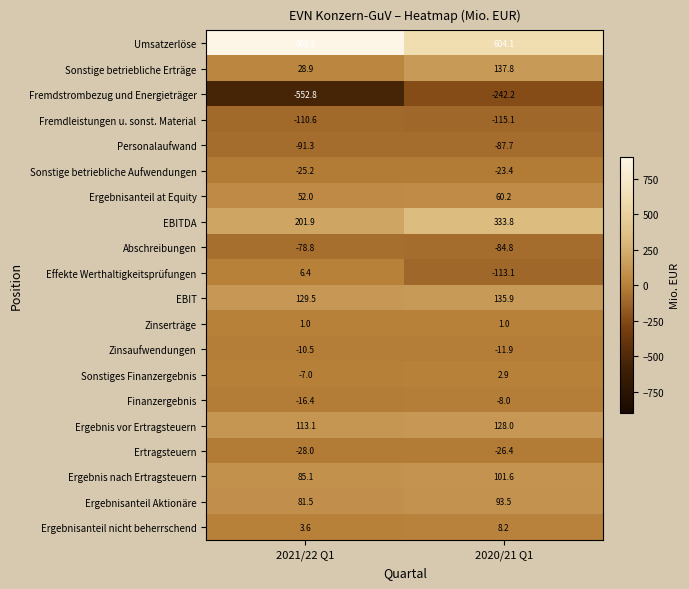

Between 2021/22 Q1 and 2020/21 Q1, which series saw the biggest shift?

Fremdstrombezug und Energieträger